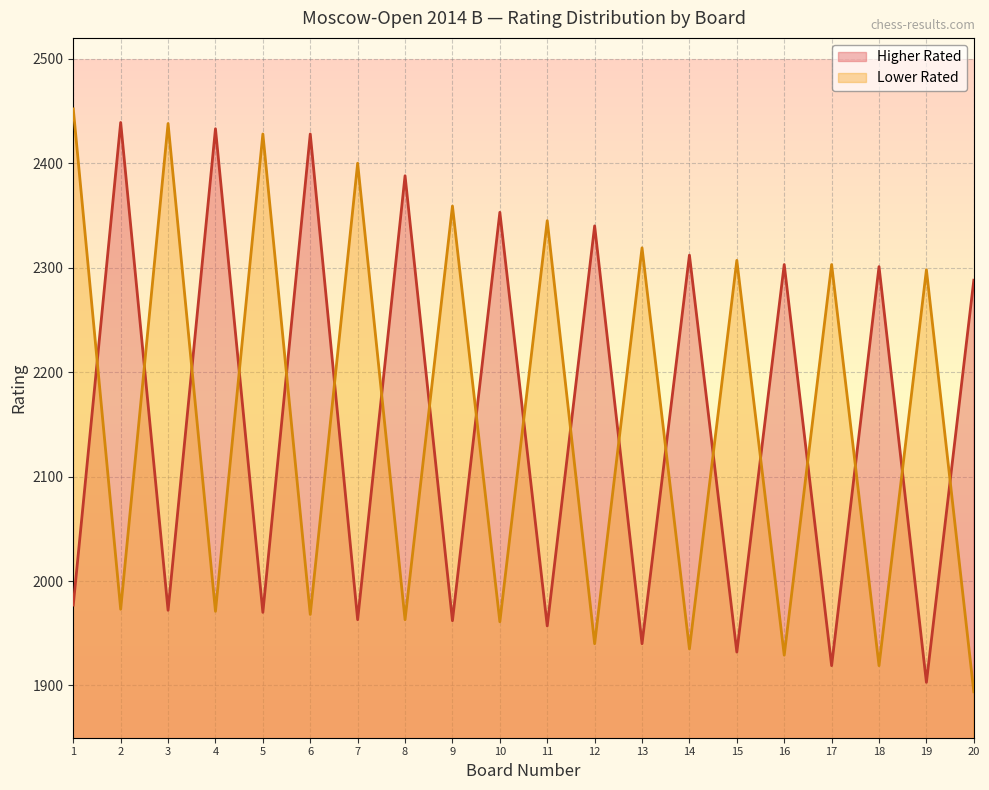

Reading left to right, what are all the values shown in this chart?

Higher Rated: 1977	2439	1972	2433	1970	2428	1963	2388	1962	2353	1957	2340	1940	2312	1932	2303	1919	2301	1903	2288
Lower Rated: 2452	1973	2438	1971	2428	1968	2400	1963	2359	1961	2345	1940	2319	1935	2307	1929	2303	1919	2298	1894